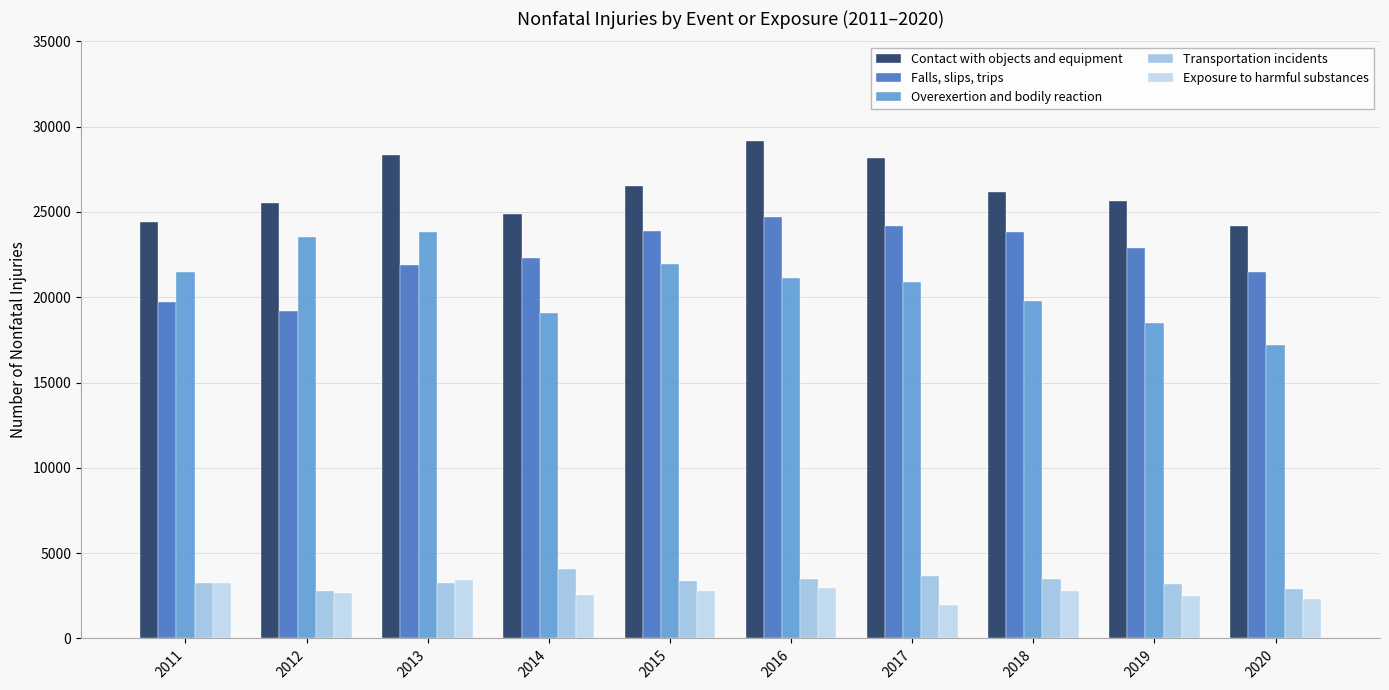

How many distinct data groups are displayed?

5